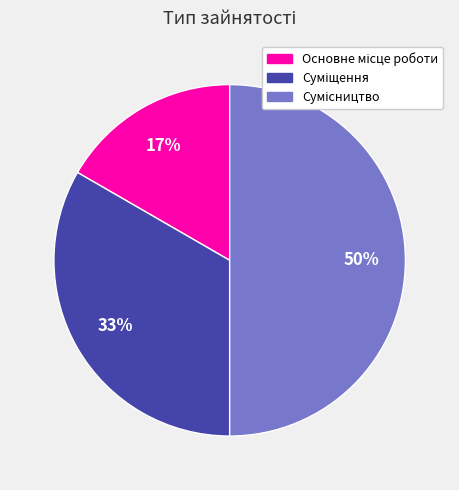

To the nearest percent, what is the average slice percentage?

33%